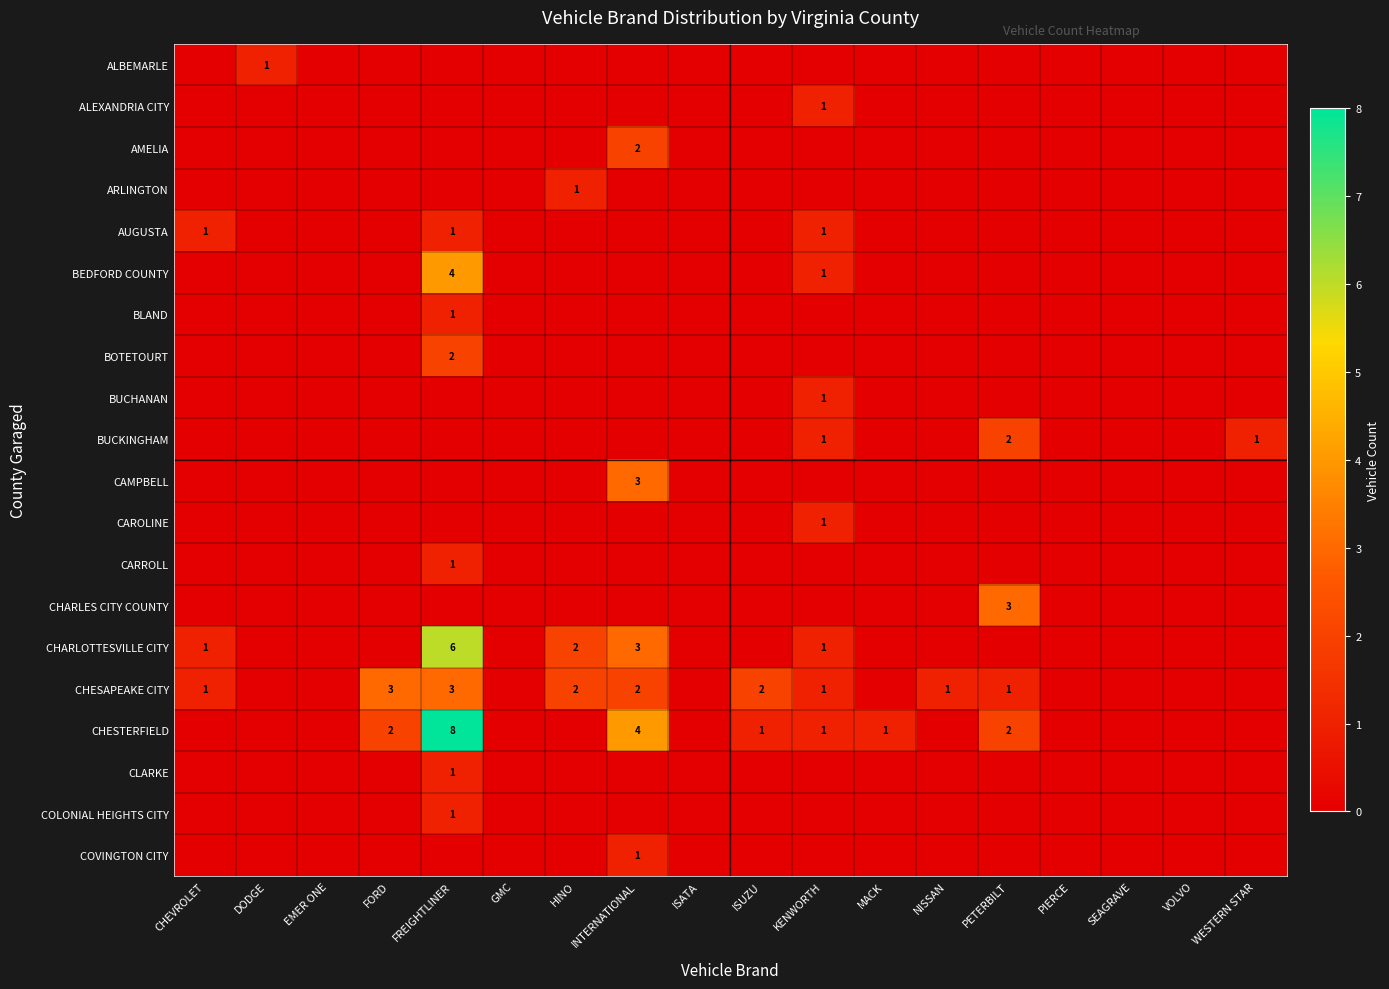

Count the CAROLINE values in the range 0 to 1.

18